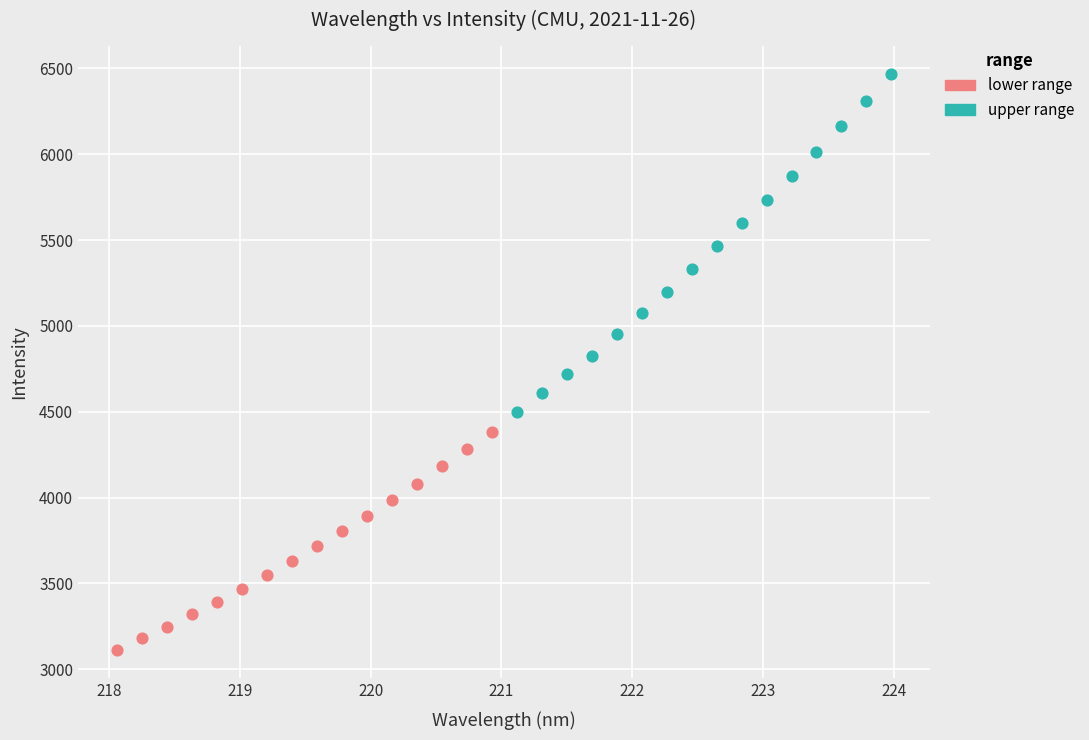

Which series has the widest spread of Y values?

upper range